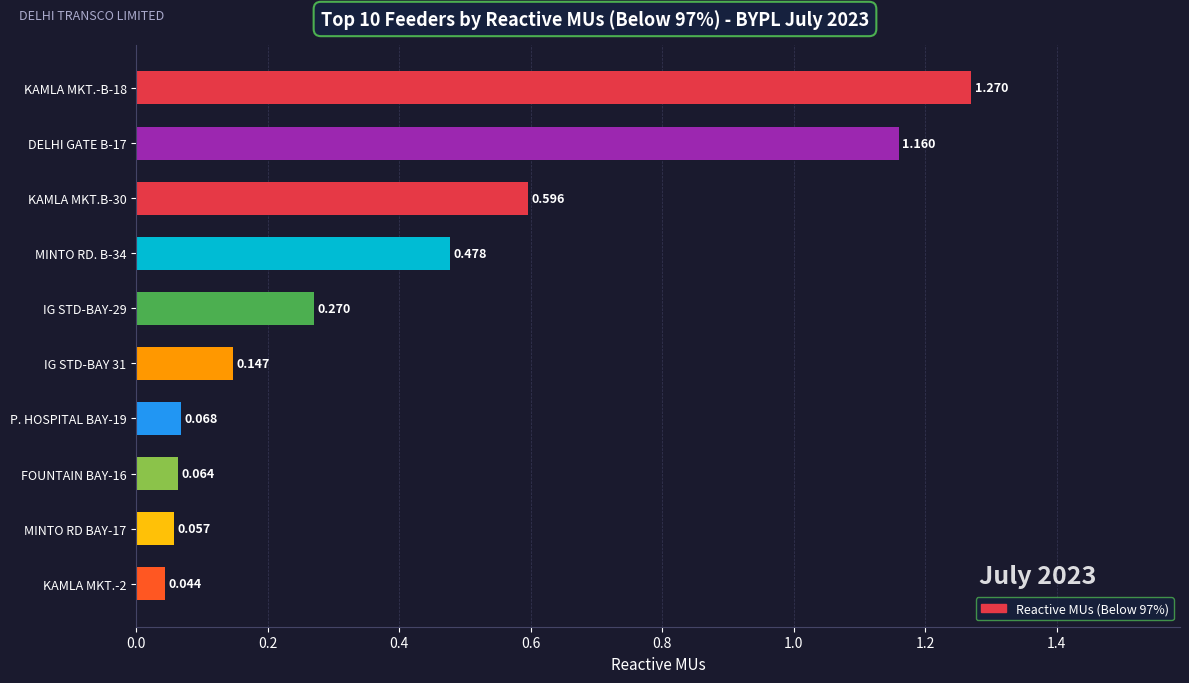

Rank the categories by value from lowest to highest.

KAMLA MKT.-2, MINTO RD BAY-17, FOUNTAIN BAY-16, P. HOSPITAL BAY-19, IG STD-BAY 31, IG STD-BAY-29, MINTO RD. B-34, KAMLA MKT.B-30, DELHI GATE B-17, KAMLA MKT.-B-18